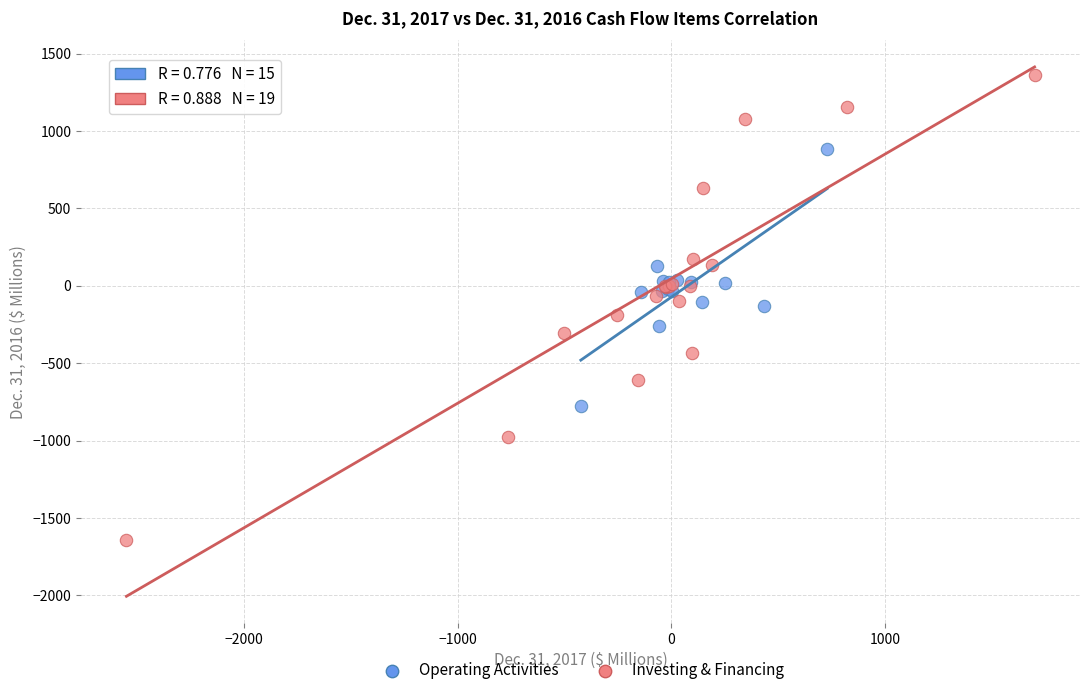

Which series contains the highest Y value?

Investing & Financing